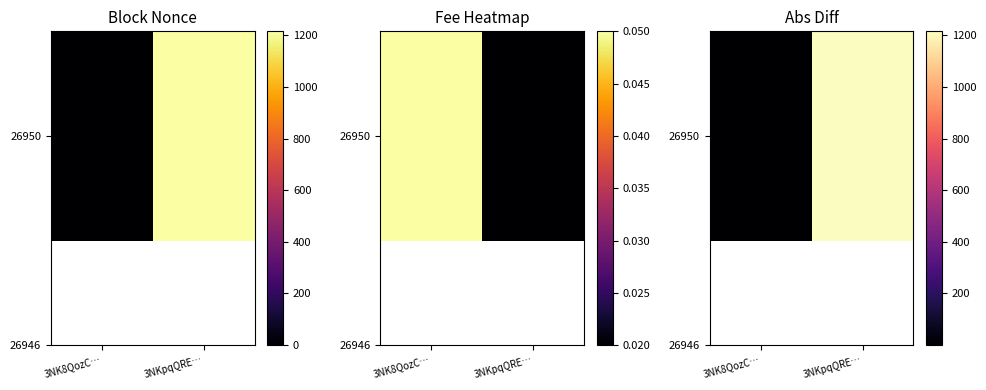

At which label does the data first exceed 1214?

3NKpqQRE…